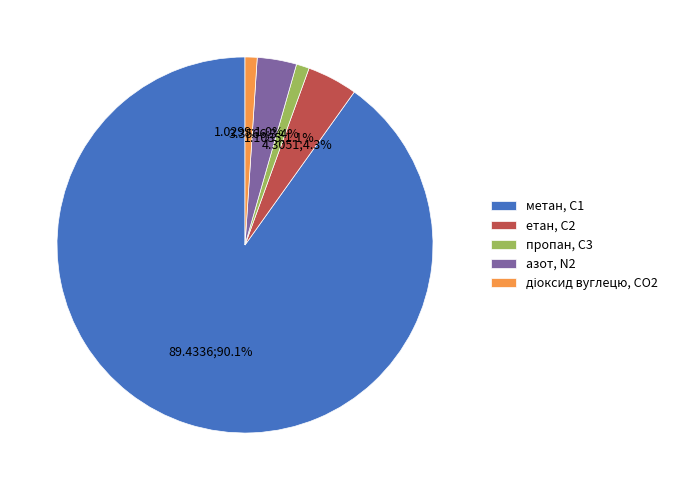

Do метан, С1 and азот, N2 together represent more than half of the pie?

Yes